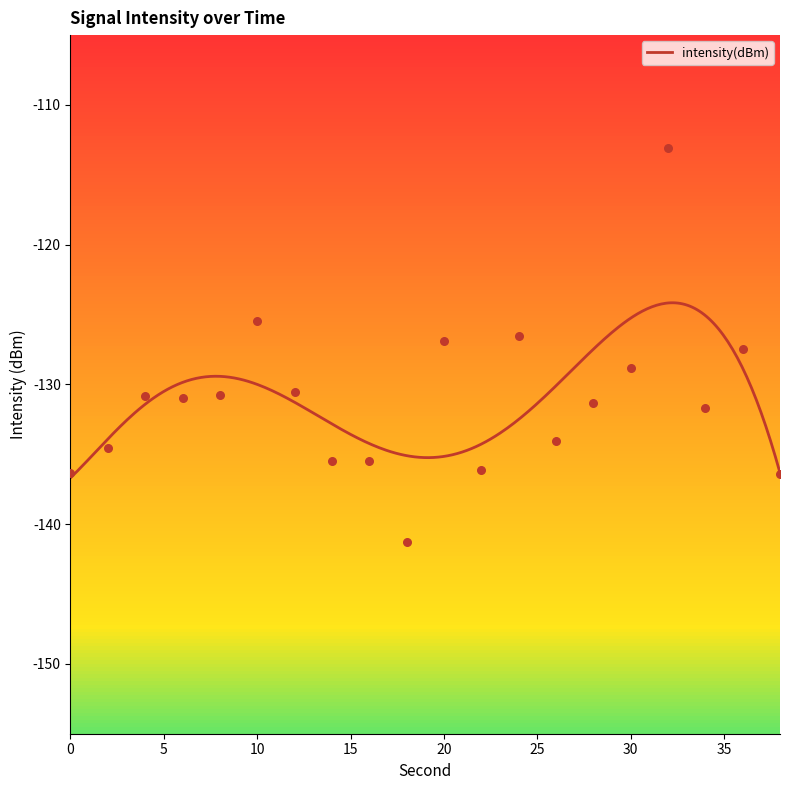

Which has a higher value, 28 or 24?

24